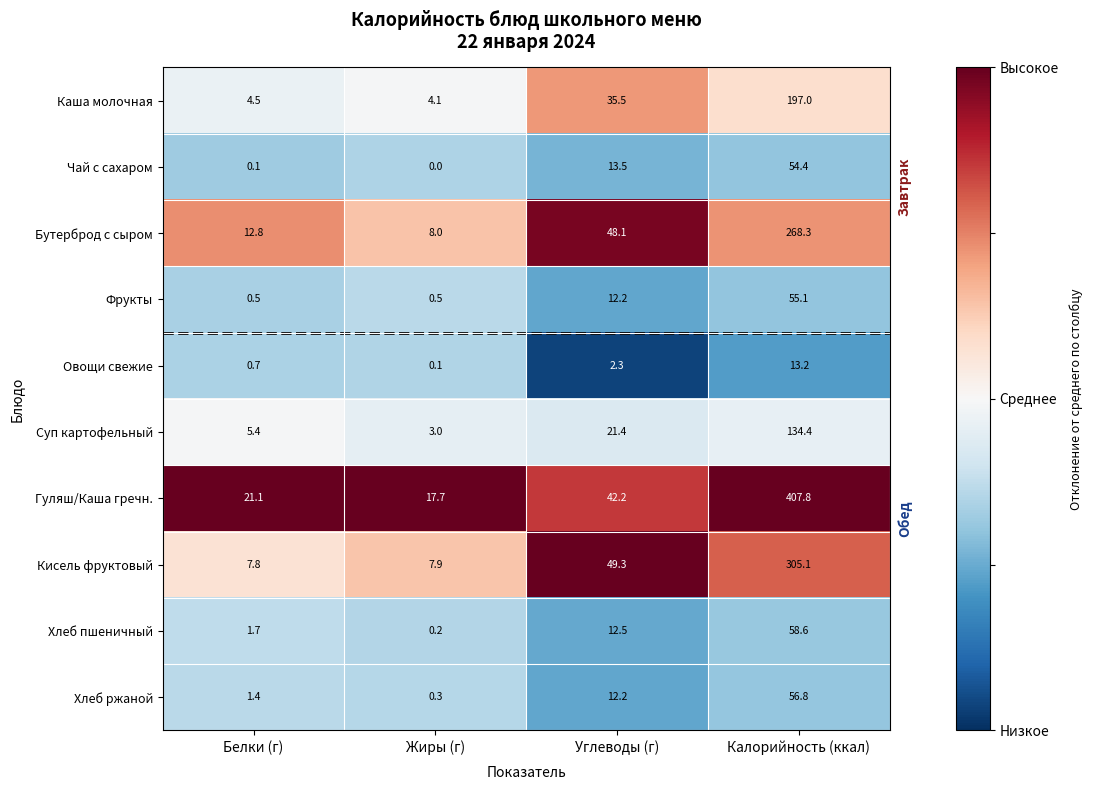

How many values in the Каша молочная series are below 35?

2